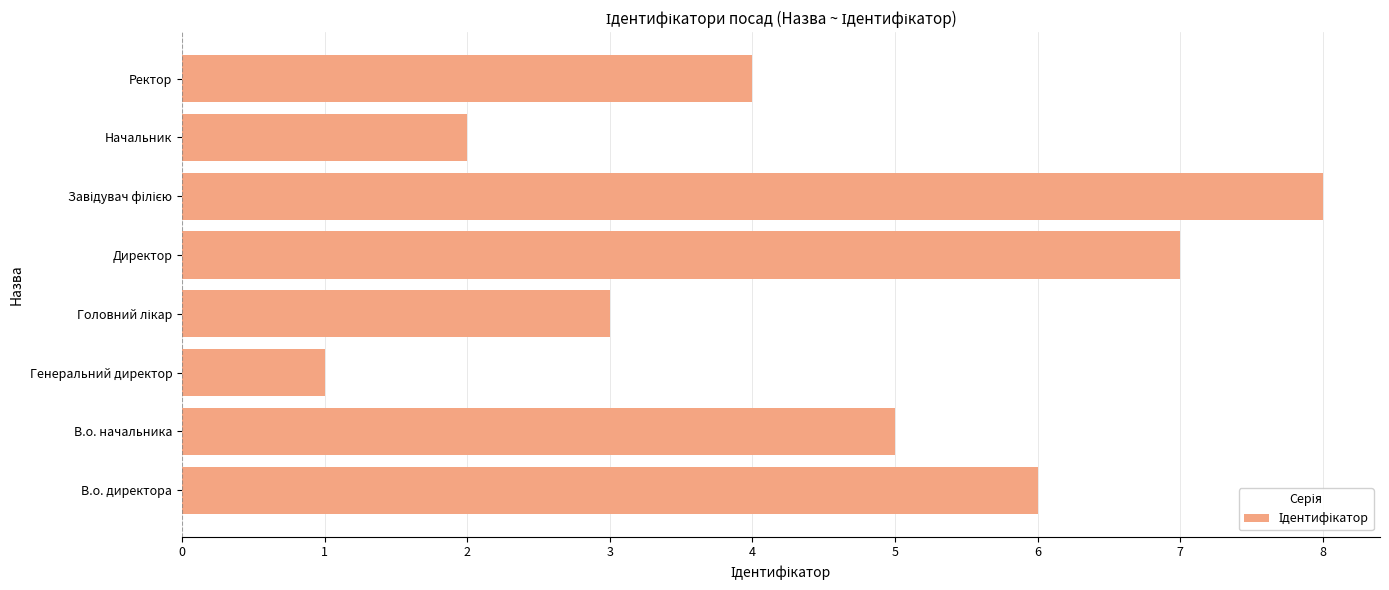

What is the difference between the maximum and minimum values?

7